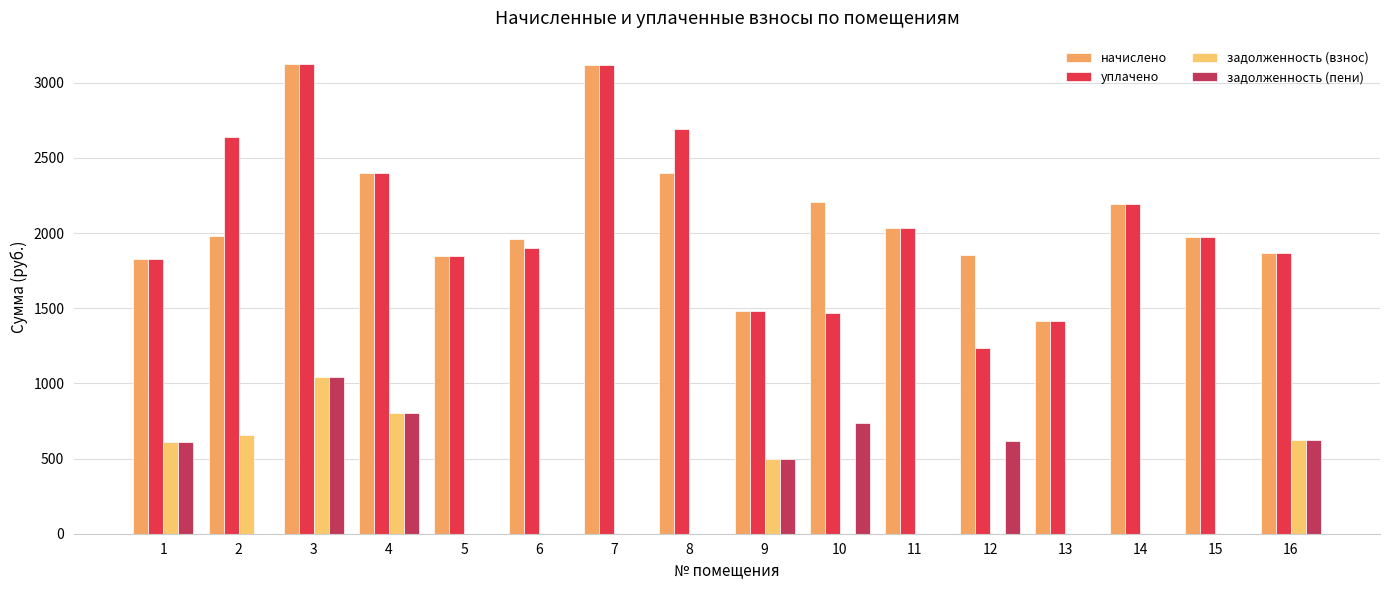

The value of задолженность (взнос) at 6 is 392.8. True or false?

False